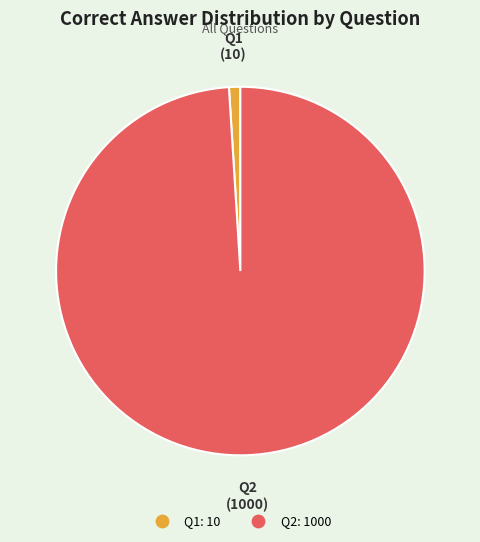

Is there any slice that represents more than half of the pie?

Yes